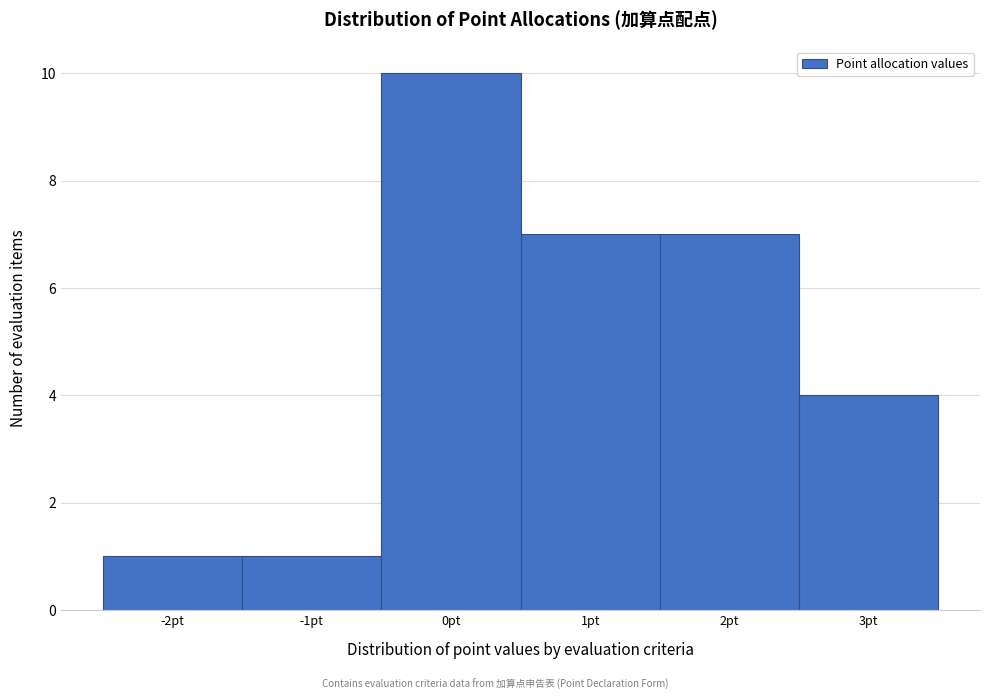

What is the height of the bar covering 0.5 to 1.5 on the x-axis? The values are not printed on the chart, so give them approximately, as read against the axis.

7